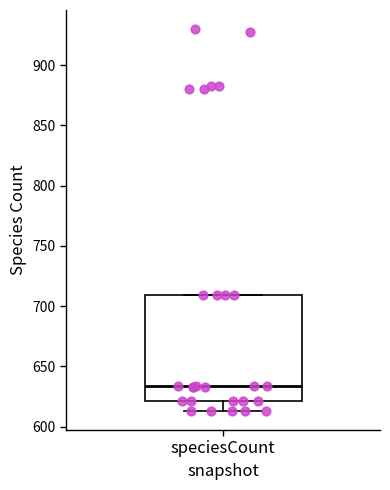

Read this box plot against the y-axis: the position of the median line, the range covered by the box, and the ends of both whiskers. The values are not printed on the chart, so give them approximately, as read against the axis.

median 635, box 620 to 710, whiskers 615 to 710